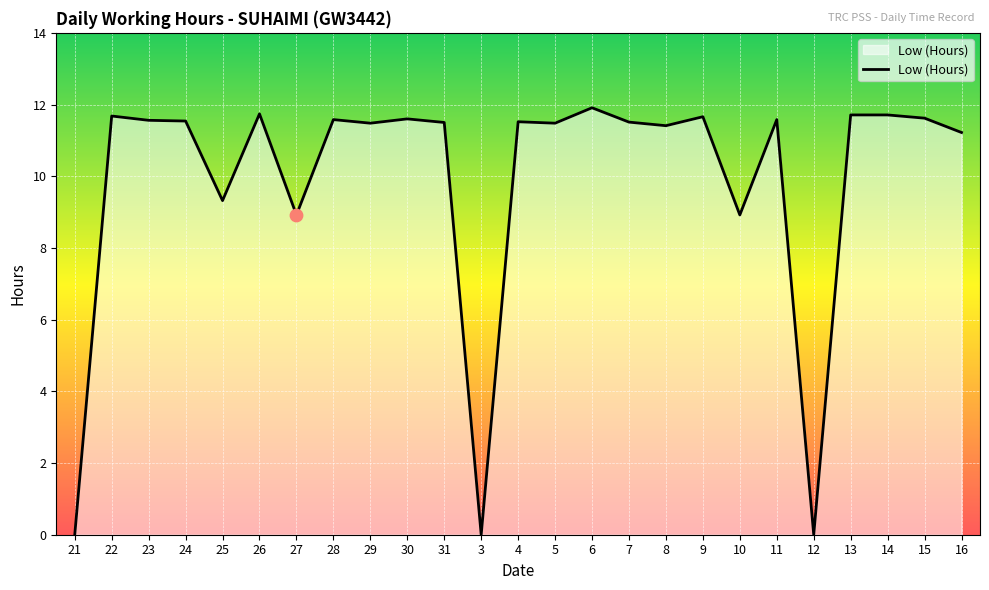

What is the change in value from 24 to 25?

-2.2